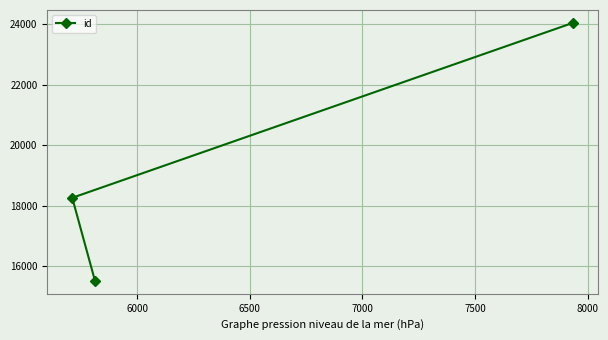

What is the smallest value displayed?

15516